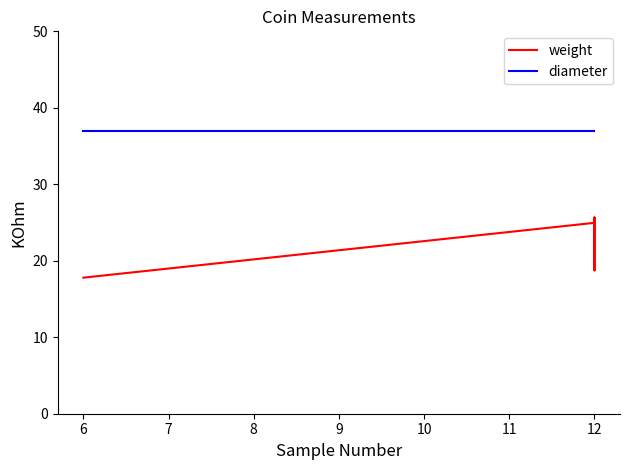

Is it true that weight equals 18.8 at 12?

True